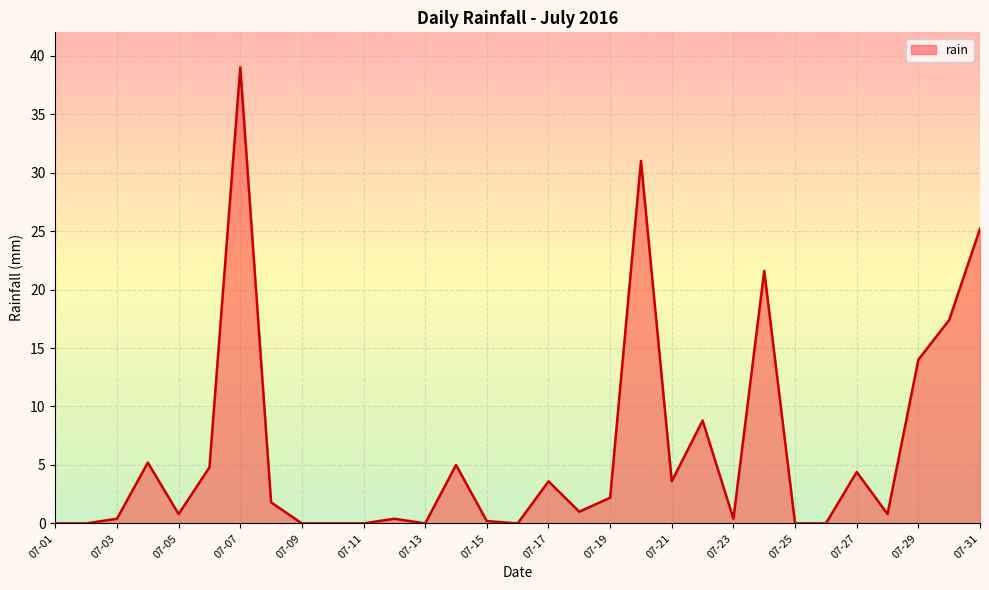

What is the difference between the maximum and minimum values?

39.0